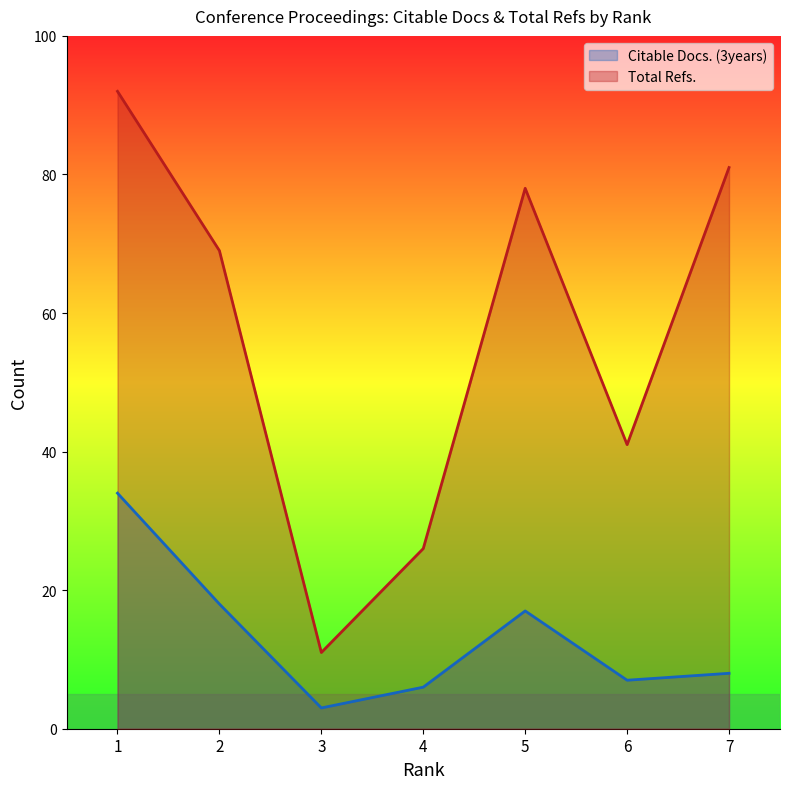

What is the total value across all series at 2?

87